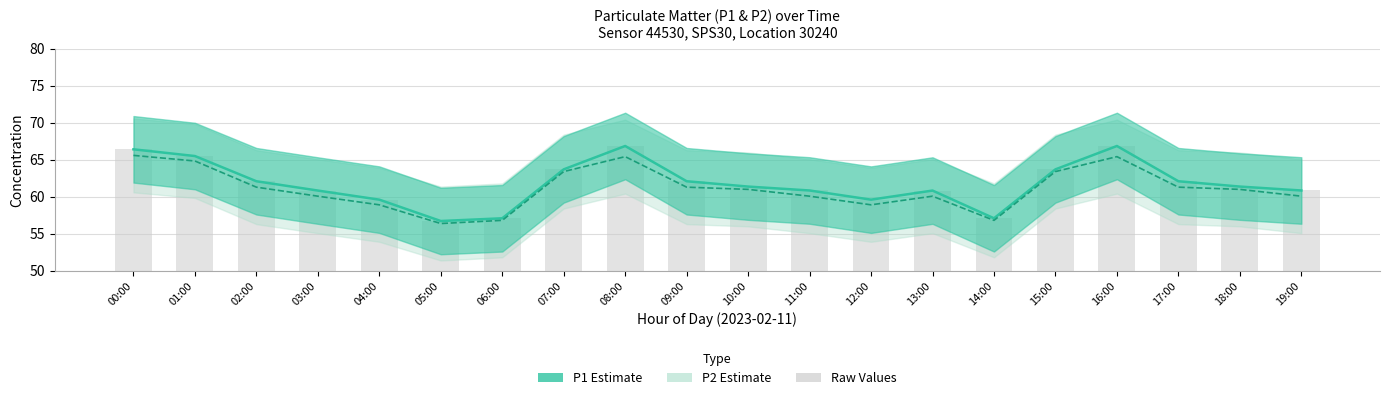

Which category has the lowest value in the P2 (estimate) series?

05:00